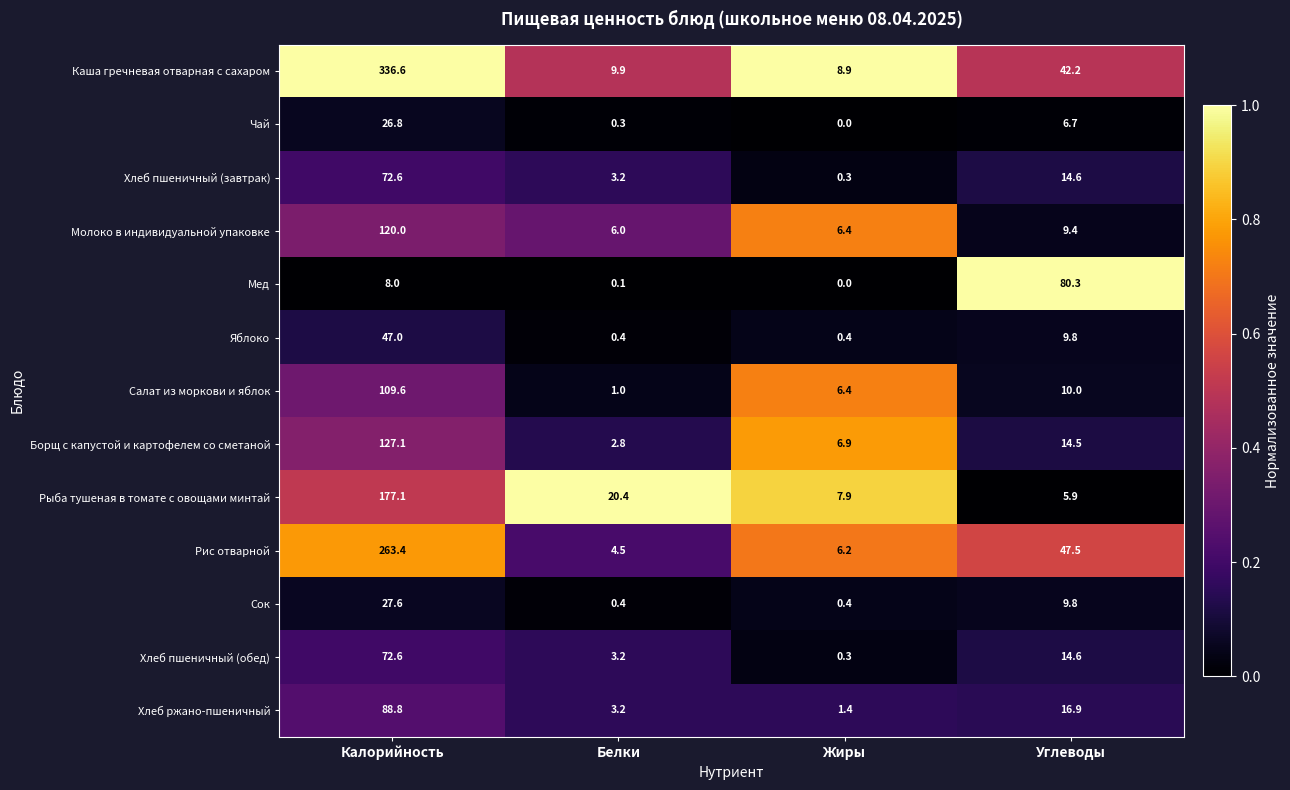

What is the greatest value displayed?

336.6